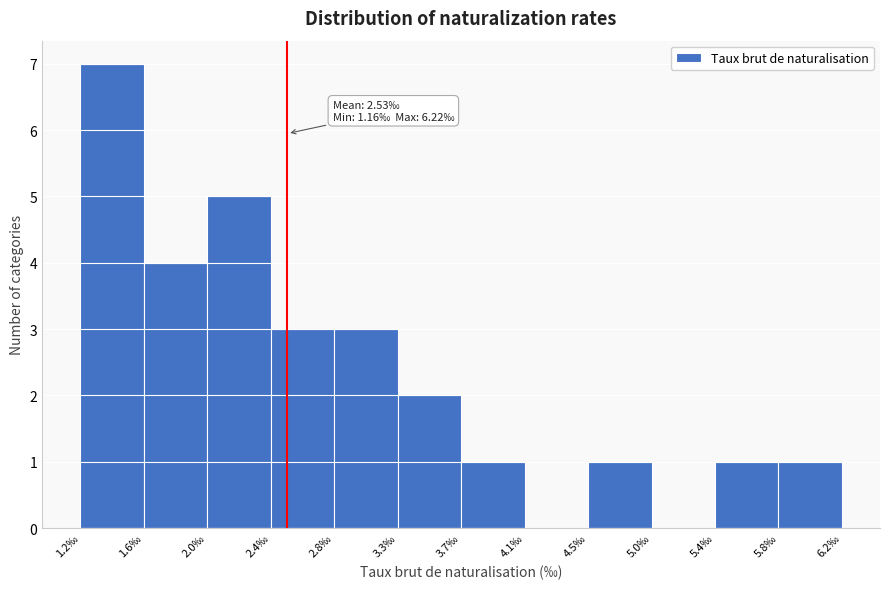

Over which range of the x-axis is the bar tallest?

1.15 to 1.60